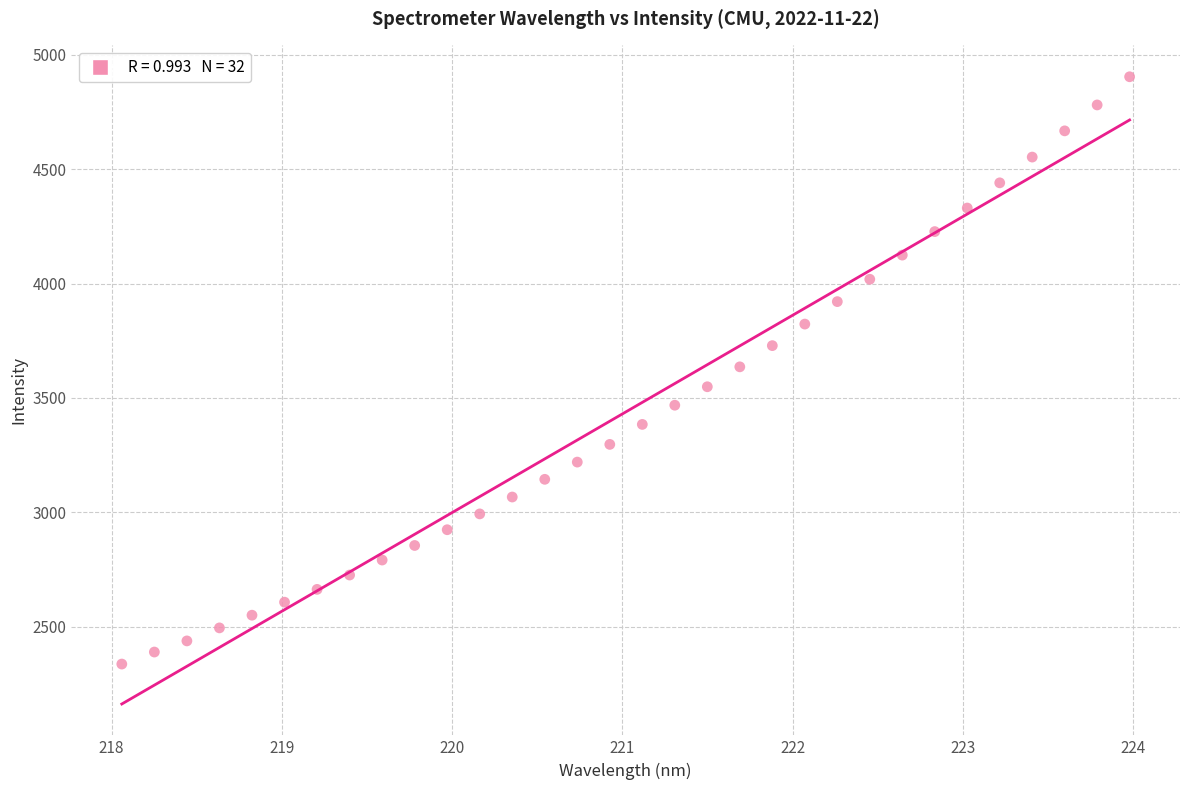

What is the range of X values (max minus min)?

5.9